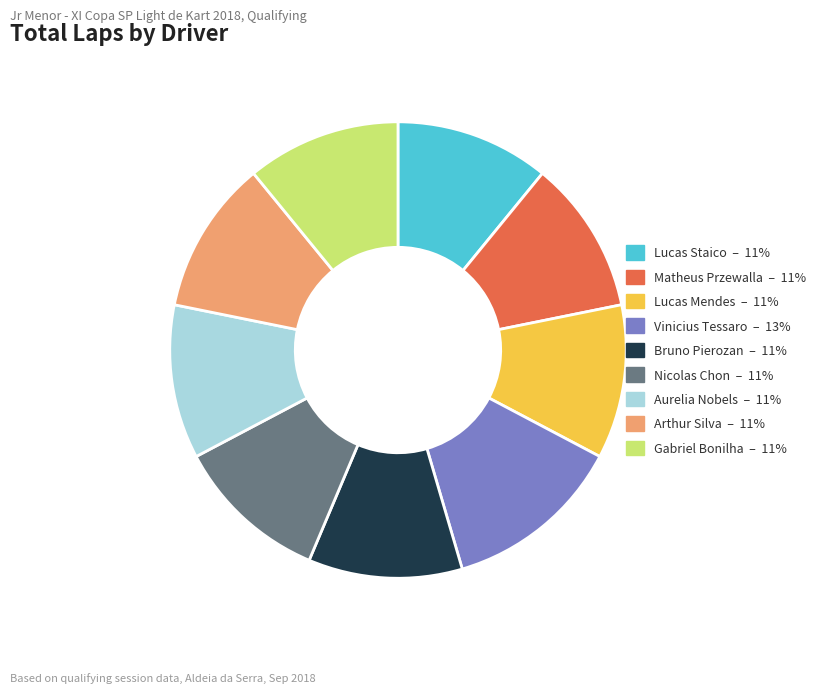

True or false: Nicolas Chon accounts for 17% of the total.

False